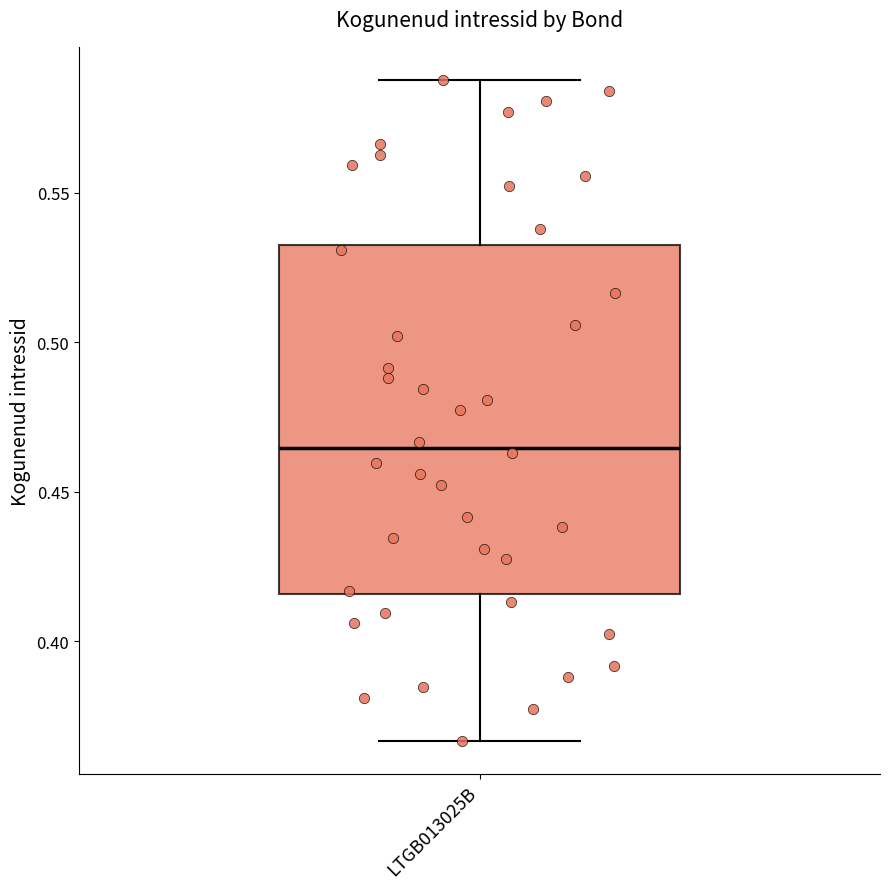

Transcribe this box plot: give where the median line is, the range the box spans, and where the two whiskers end, as read against the y-axis. The values are not printed on the chart, so give them approximately, as read against the axis.

median 0.465, box 0.415 to 0.530, whiskers 0.365 to 0.590